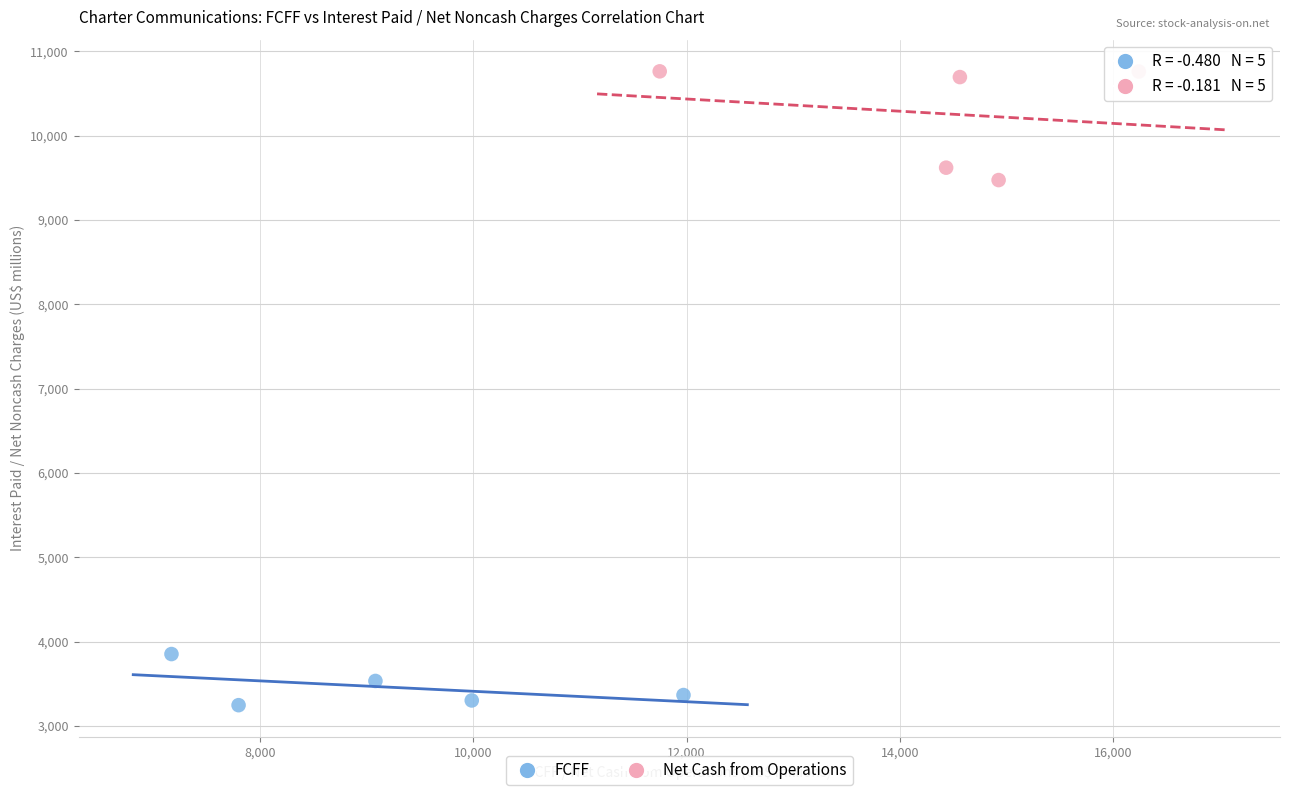

Which series contains the highest Y value?

Net Cash from Operations